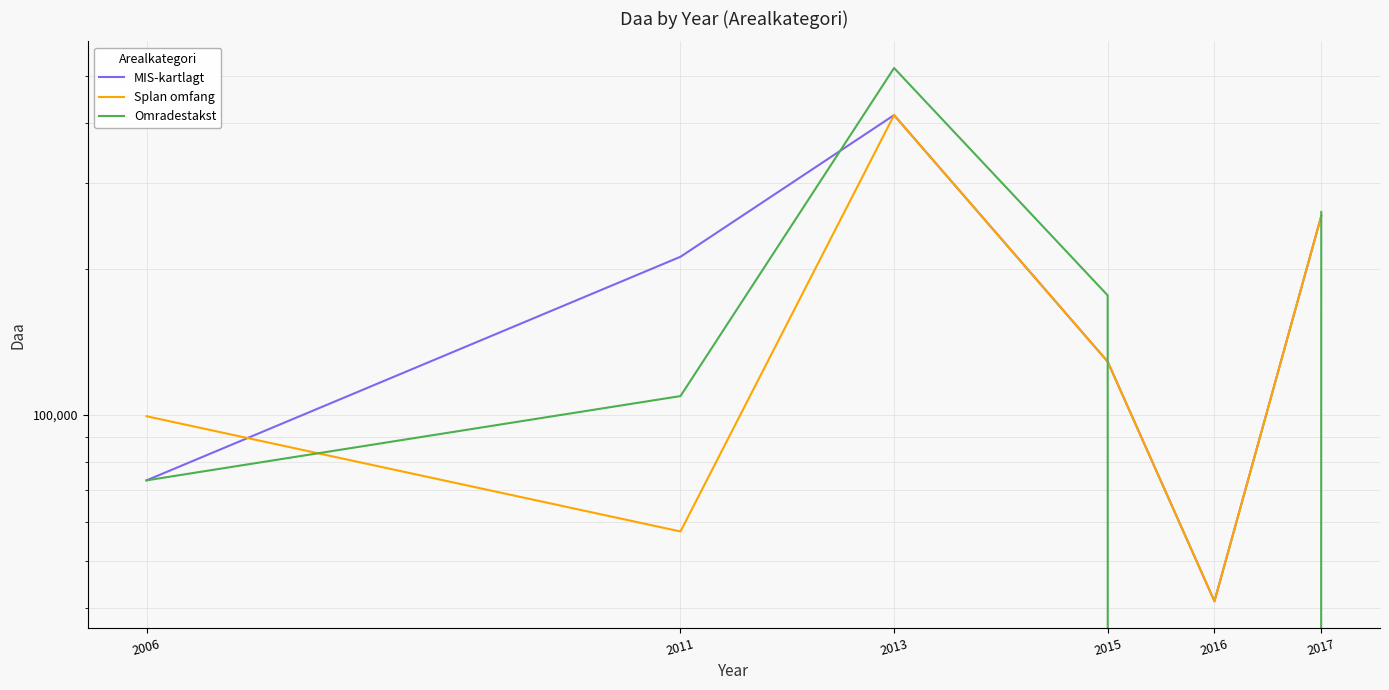

Is the value of Splan omfang at 2016 greater than the value of Omradestakst at 2015?

No